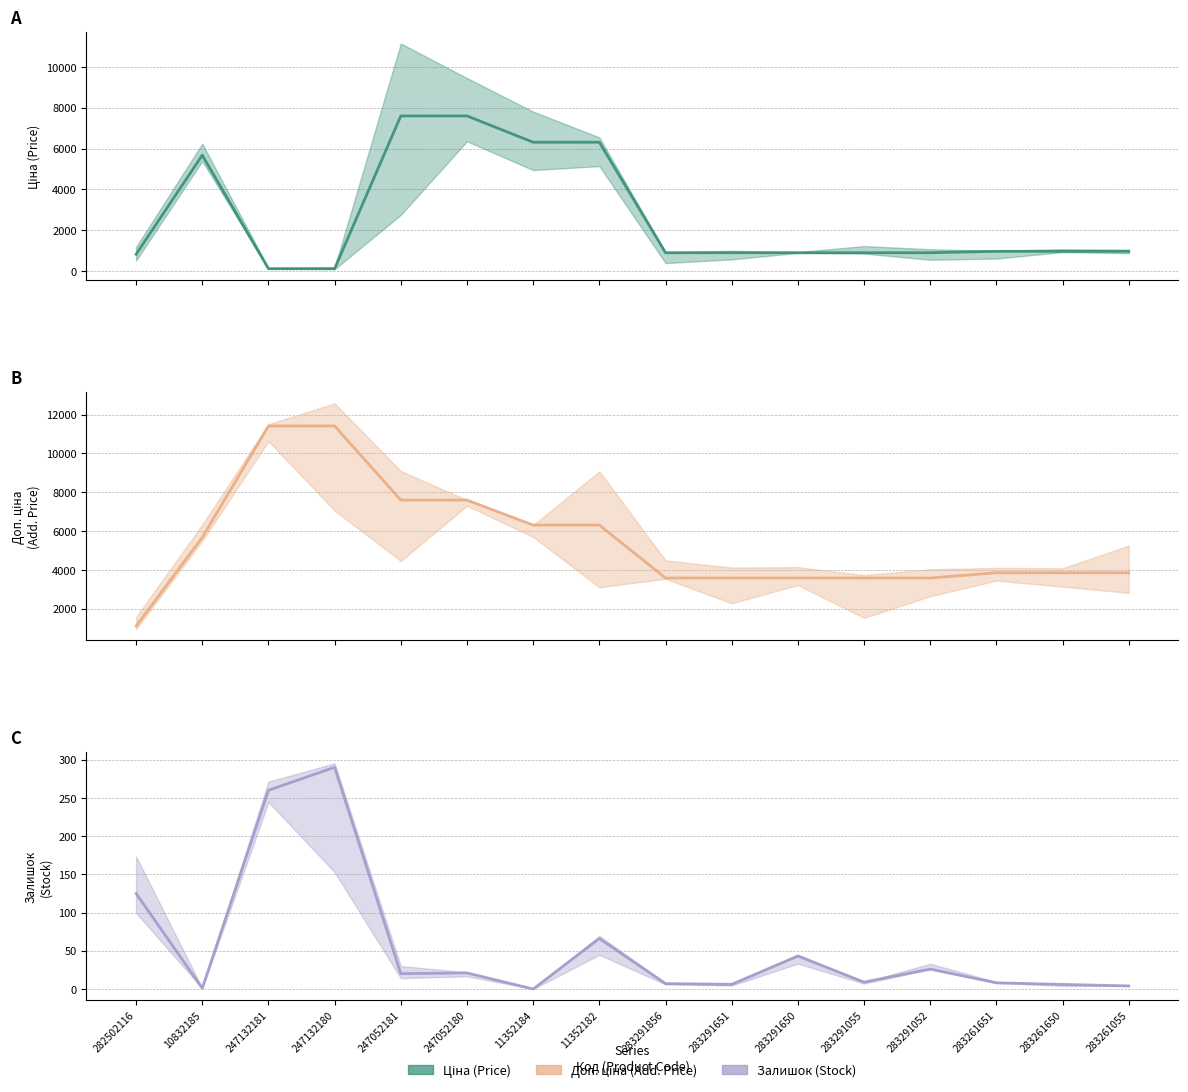

True or false: Залишок (mid) has a value of 30.4 at 247052180.

False